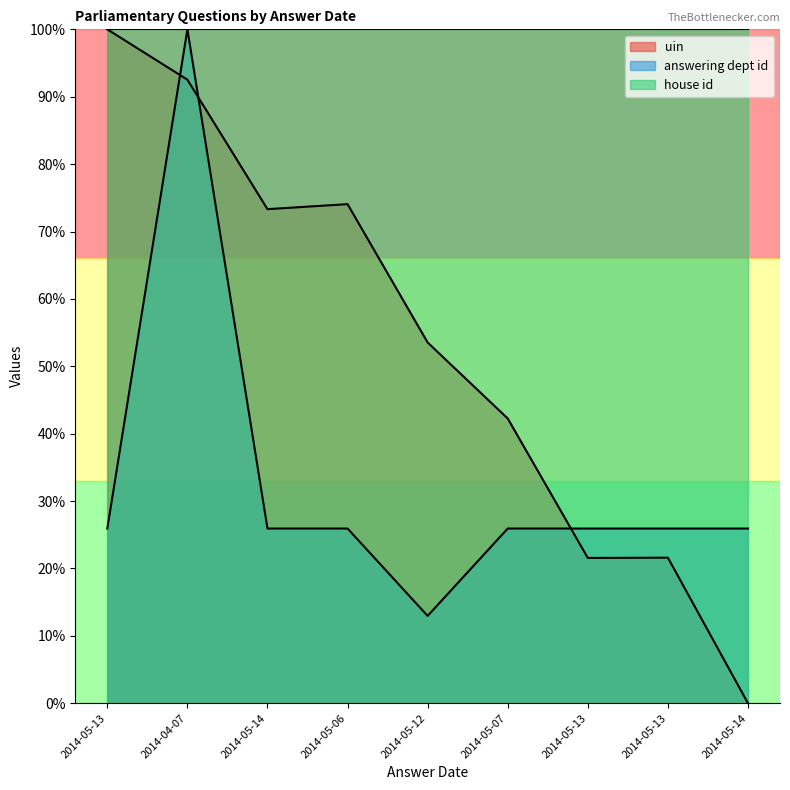

What is the value of the answering dept id point at the 3rd from the left?

25.9